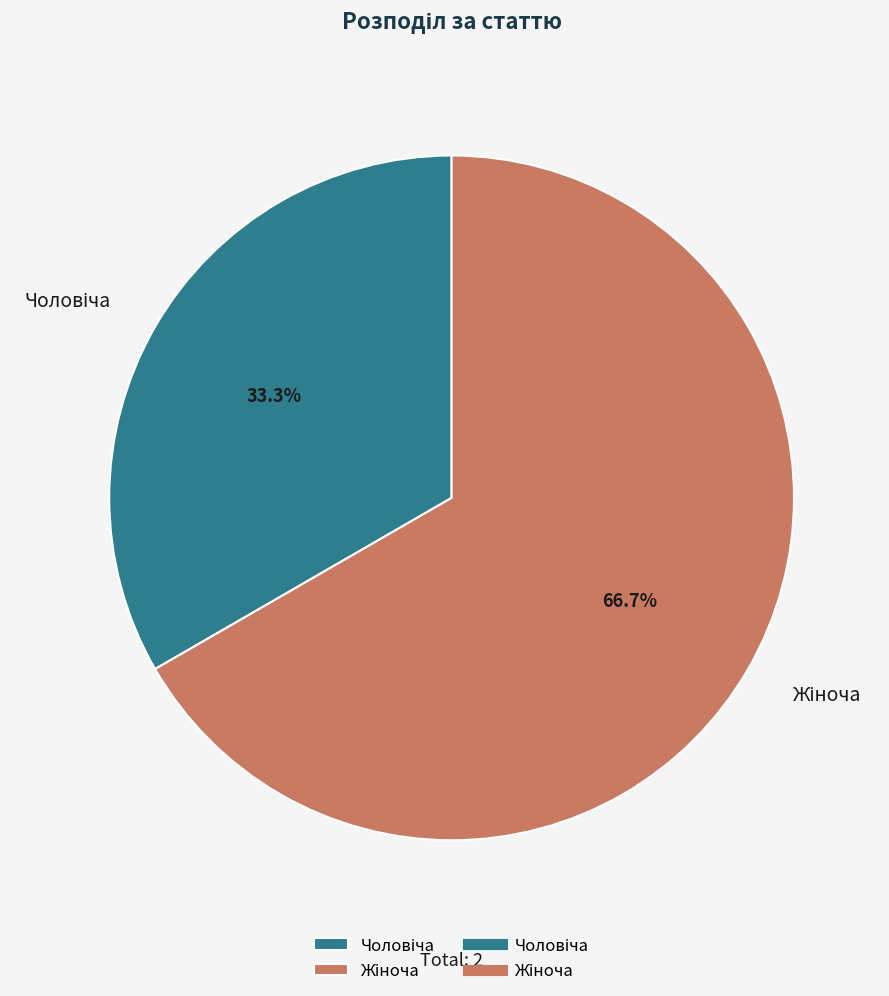

How many segments does this pie chart have?

2